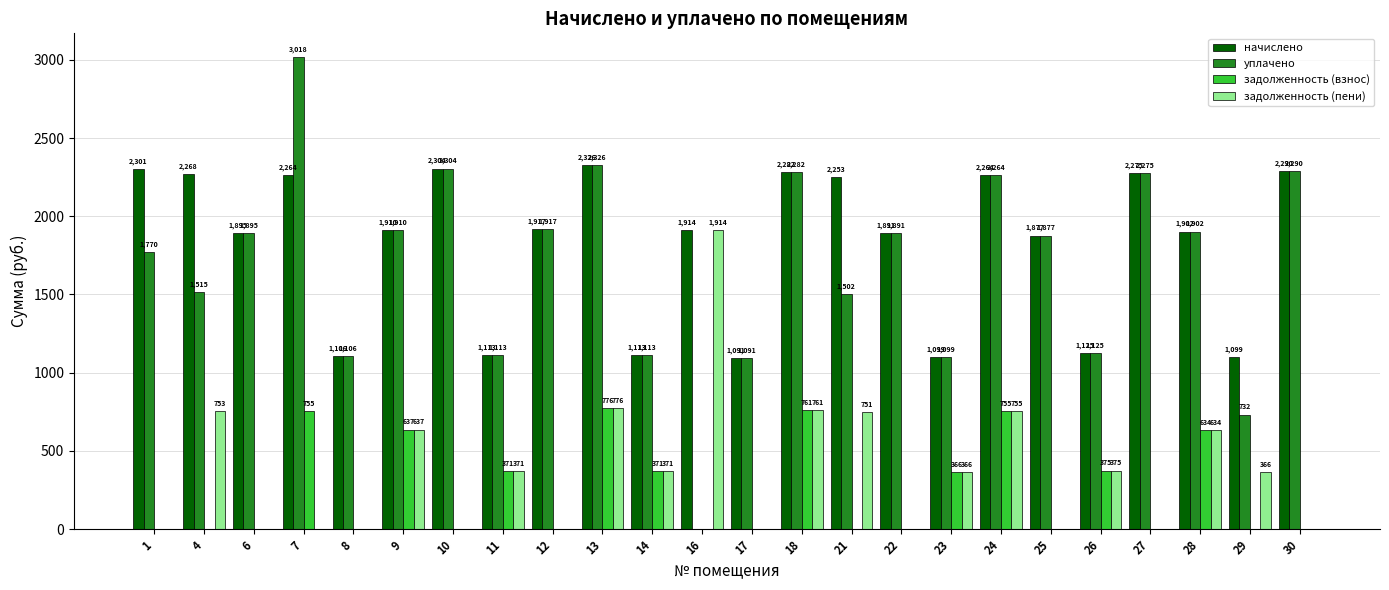

At which label does задолженность (пени) first exceed 366?

4